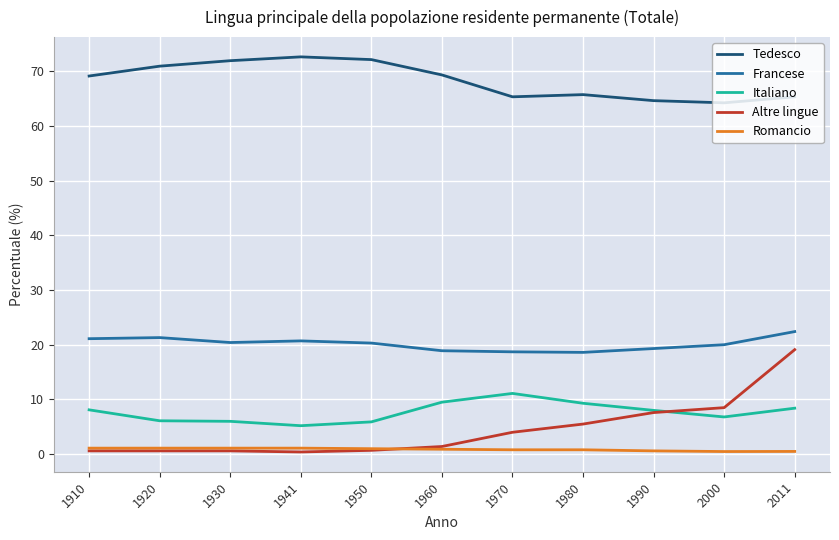

At which category is the sum across all series the highest?

2011